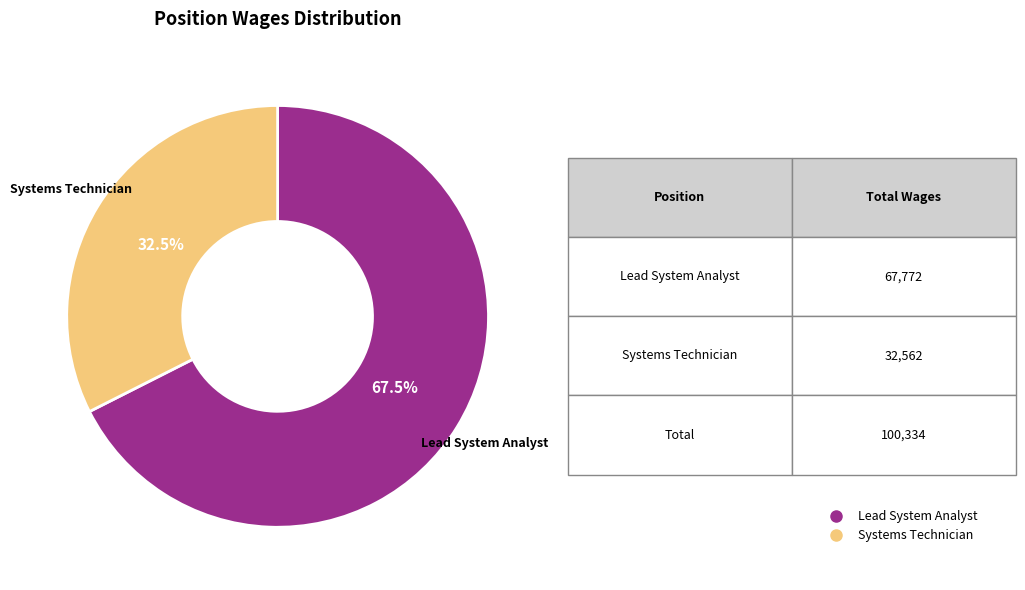

Is there any slice that represents more than half of the pie?

Yes